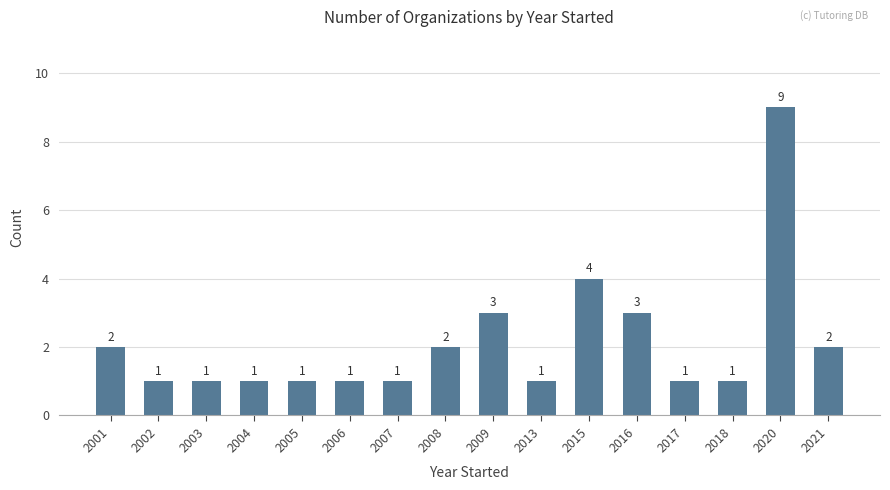

What is the minimum value shown in the chart?

1